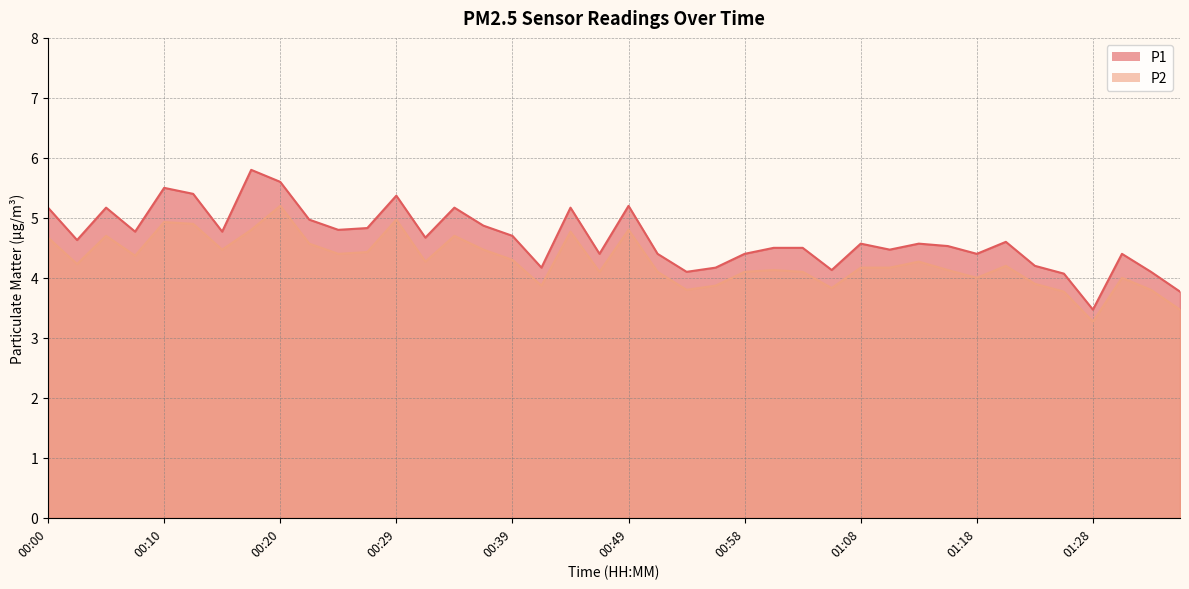

Reading right to left, transcribe all the data shown in this chart.

P1: 01:35=3.8	01:32=4.1	01:30=4.4	01:28=3.5	01:25=4.1	01:23=4.2	01:20=4.6	01:18=4.4	01:15=4.5	01:13=4.6	01:11=4.5	01:08=4.6	01:06=4.1	01:03=4.5	01:01=4.5	00:58=4.4	00:56=4.2	00:54=4.1	00:51=4.4	00:49=5.2	00:46=4.4	00:44=5.2	00:41=4.2	00:39=4.7	00:37=4.9	00:34=5.2	00:32=4.7	00:29=5.4	00:27=4.8	00:24=4.8	00:22=5.0	00:20=5.6	00:17=5.8	00:15=4.8	00:12=5.4	00:10=5.5	00:07=4.8	00:05=5.2	00:03=4.6	00:00=5.2
P2: 01:35=3.5	01:32=3.8	01:30=4.0	01:28=3.3	01:25=3.8	01:23=3.9	01:20=4.2	01:18=4.0	01:15=4.1	01:13=4.3	01:11=4.2	01:08=4.2	01:06=3.8	01:03=4.1	01:01=4.1	00:58=4.1	00:56=3.9	00:54=3.8	00:51=4.1	00:49=4.8	00:46=4.1	00:44=4.8	00:41=3.9	00:39=4.3	00:37=4.5	00:34=4.7	00:32=4.3	00:29=5.0	00:27=4.4	00:24=4.4	00:22=4.6	00:20=5.2	00:17=4.8	00:15=4.5	00:12=4.9	00:10=4.9	00:07=4.4	00:05=4.7	00:03=4.2	00:00=4.7